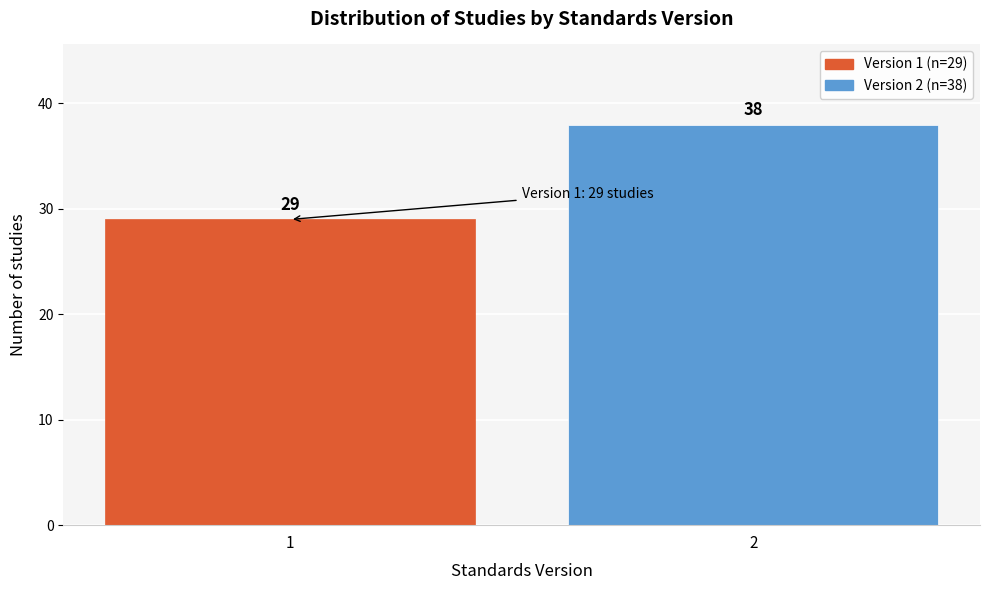

Reading left to right, extract all data points from this chart.

1=29	2=38